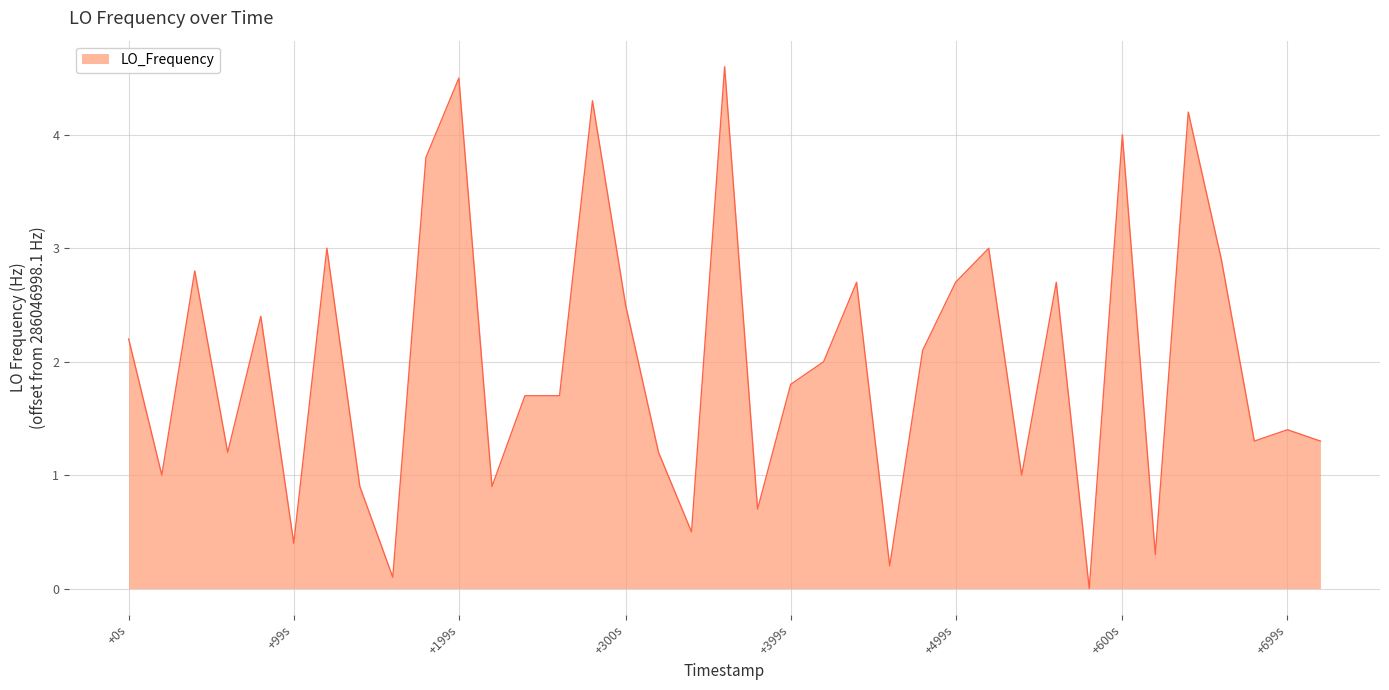

What is the greatest value displayed?

4.6